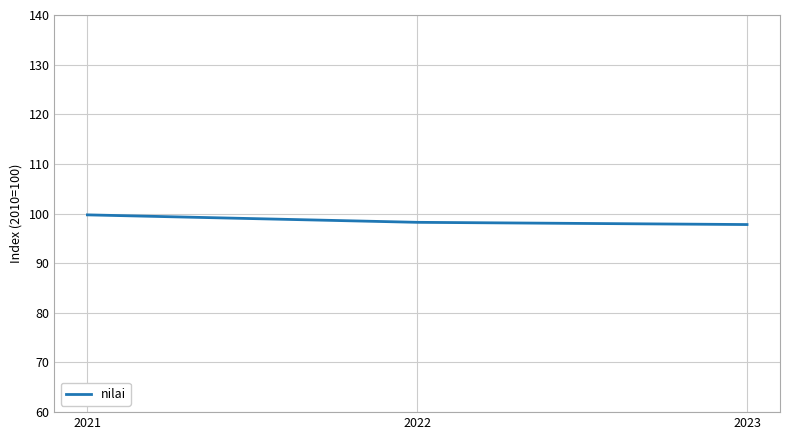

What is the difference between the maximum and minimum values?

2.0